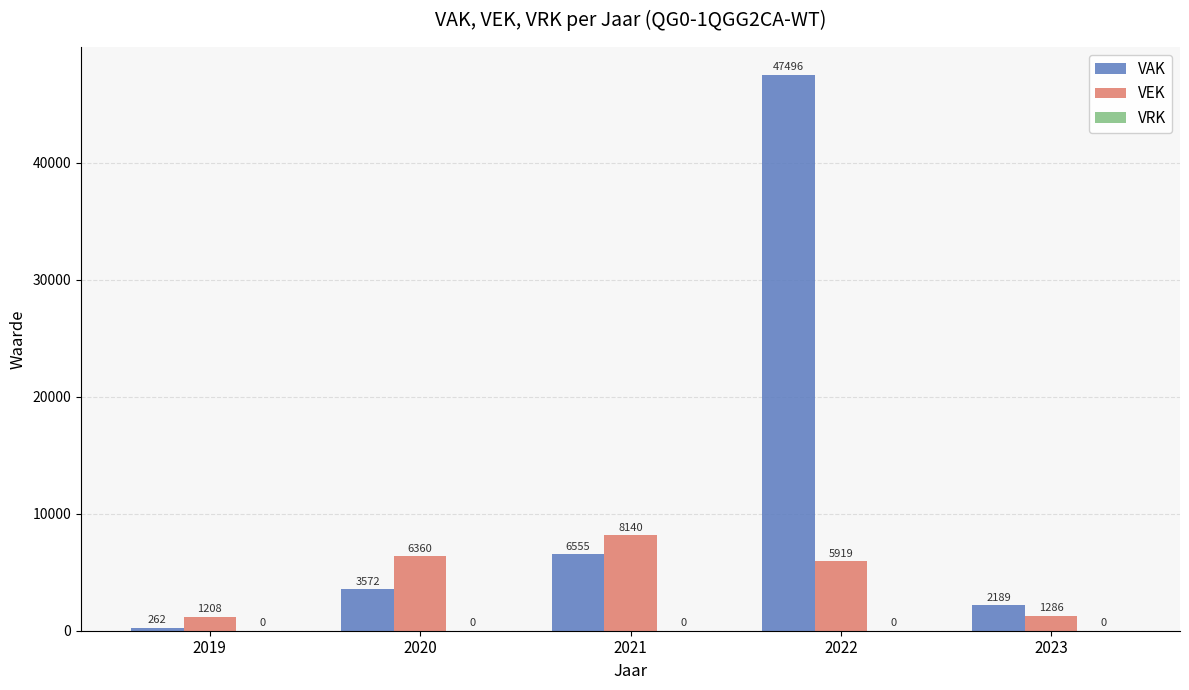

The VEK series shows 1208 at 2019. True or false?

True